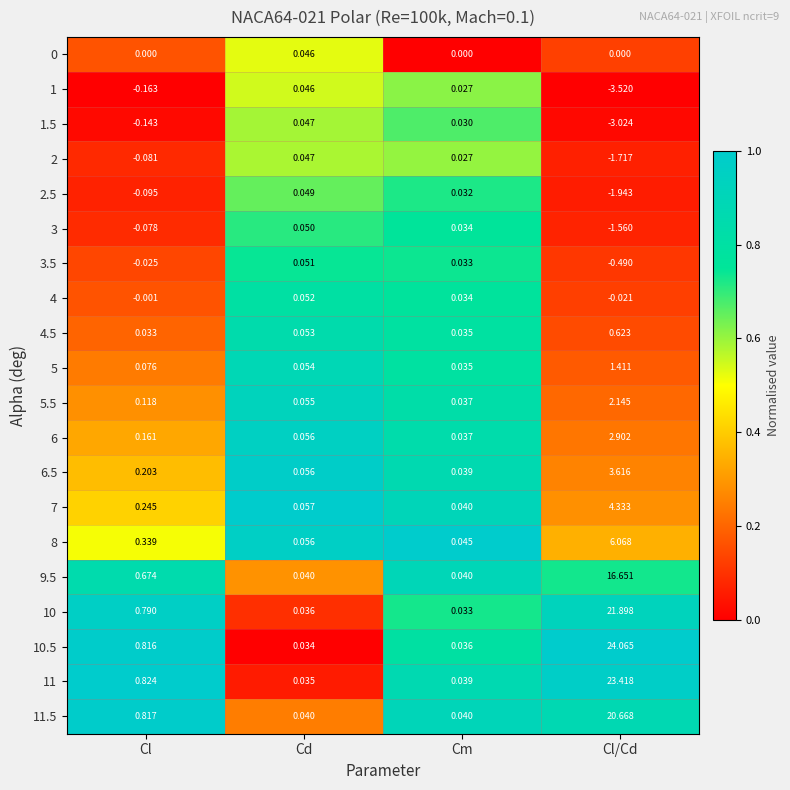

Which category has the highest value in the 6.5 series?

Cl/Cd